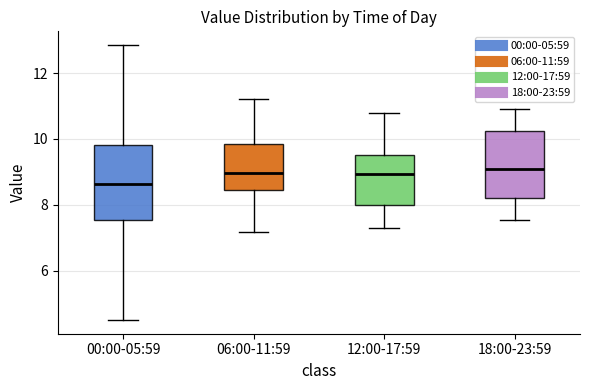

Where does the median line of the box for 00:00-05:59 sit on the y-axis? The values are not printed on the chart, so give them approximately, as read against the axis.

8.6